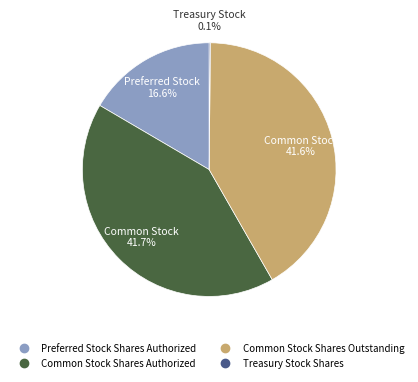

What is the ratio of the value at Preferred Stock Shares Authorized to the value at Common Stock Shares Outstanding?

0.4